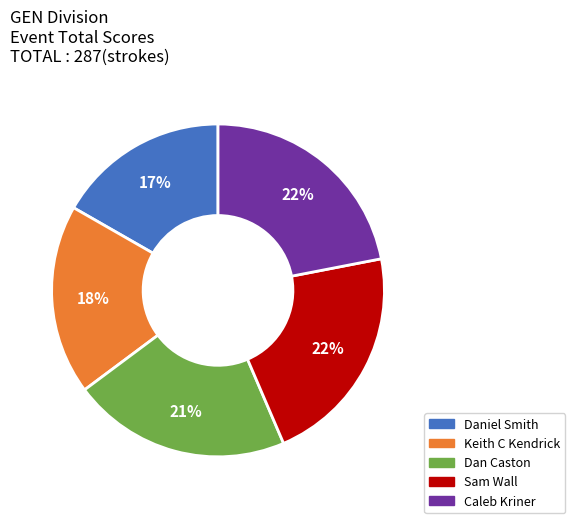

Is it true that Daniel Smith is 4% of the pie?

False